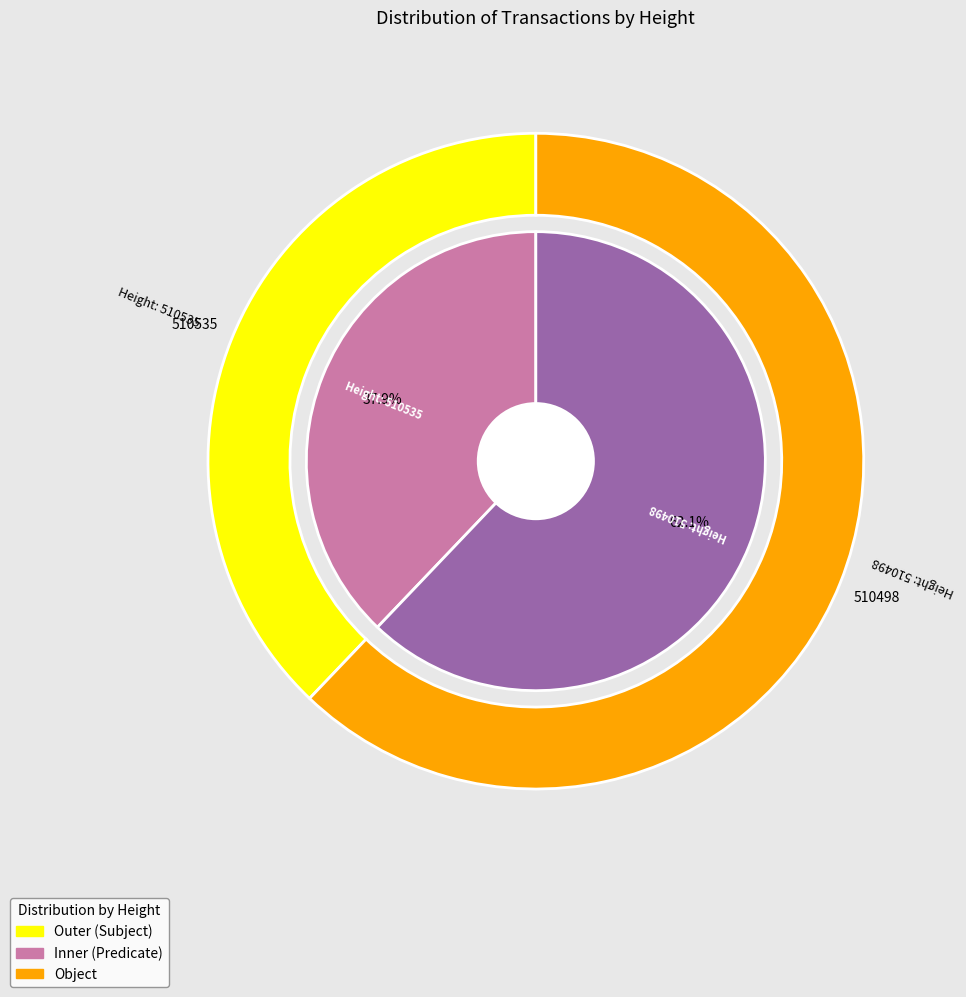

What is the ratio of the value at 510535 to the value at 510498?

0.6